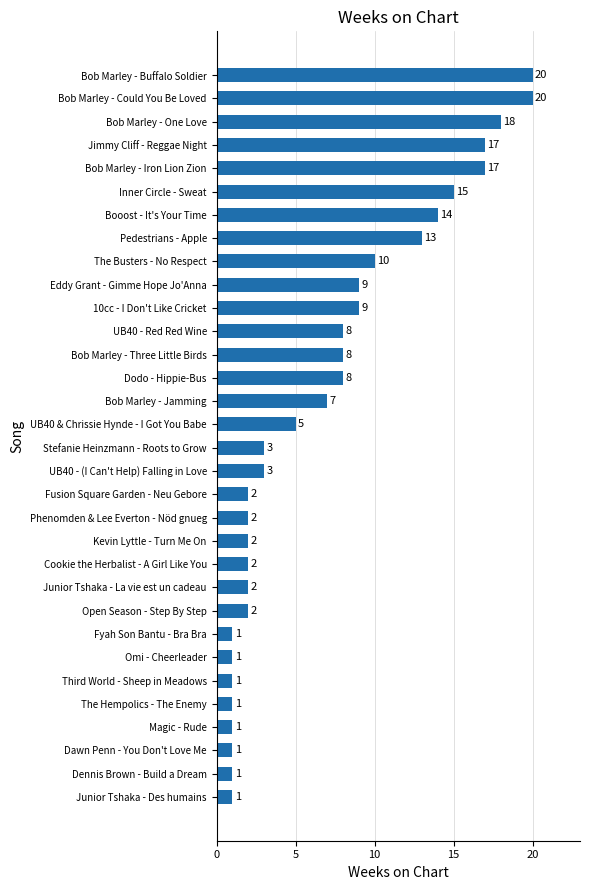

Does the chart contain stacked bars?

No